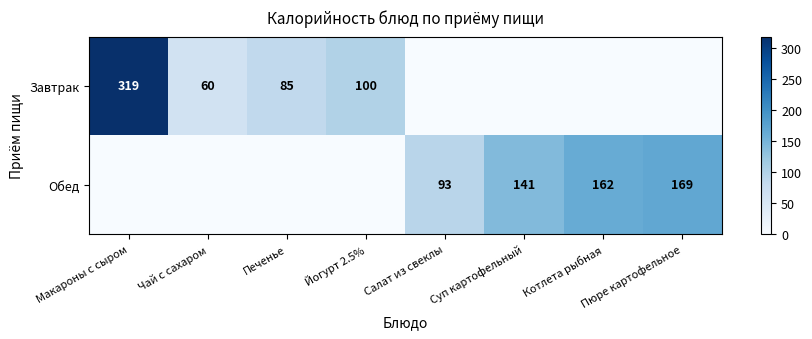

The value of Завтрак at Печенье is 21. True or false?

False